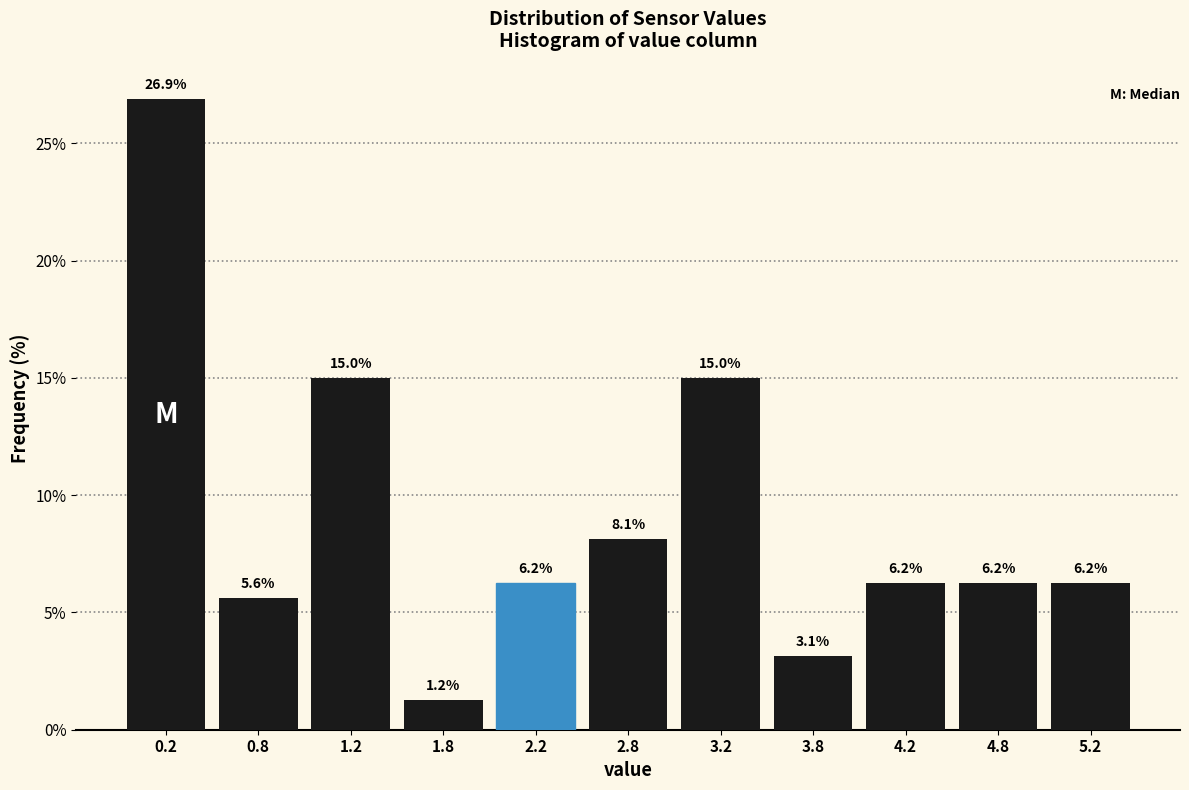

Reading left to right, transcribe this chart: for each bar, give the range it covers on the x-axis and its height.

0.0 to 0.5: 26.9
0.5 to 1.0: 5.6
1.0 to 1.5: 15.0
1.5 to 2.0: 1.2
2.0 to 2.5: 6.2
2.5 to 3.0: 8.1
3.0 to 3.5: 15.0
3.5 to 4.0: 3.1
4.0 to 4.5: 6.2
4.5 to 5.0: 6.2
5.0 to 5.5: 6.2